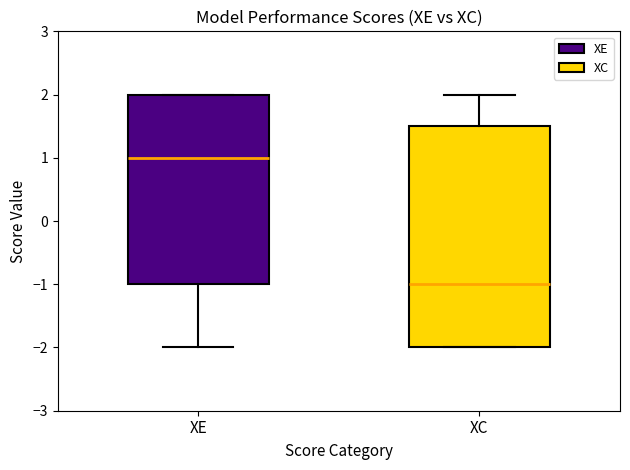

Reading left to right, read every box against the y-axis: the position of its median line, the range the box covers, and the ends of its whiskers. The values are not printed on the chart, so give them approximately, as read against the axis.

XE: median 1.0, box -1.0 to 2.0, whiskers -2.0 to 2.0
XC: median -1.0, box -2.0 to 1.5, whiskers -2.0 to 2.0